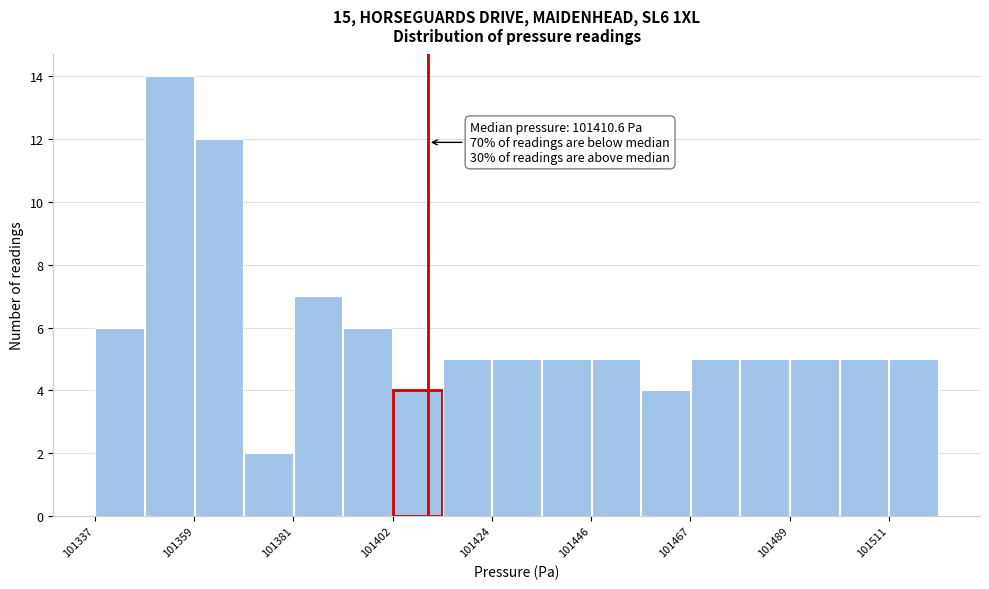

Around what value on the x-axis is the tallest bar? Give the approximate position of its centre, as read against the axis.

101355